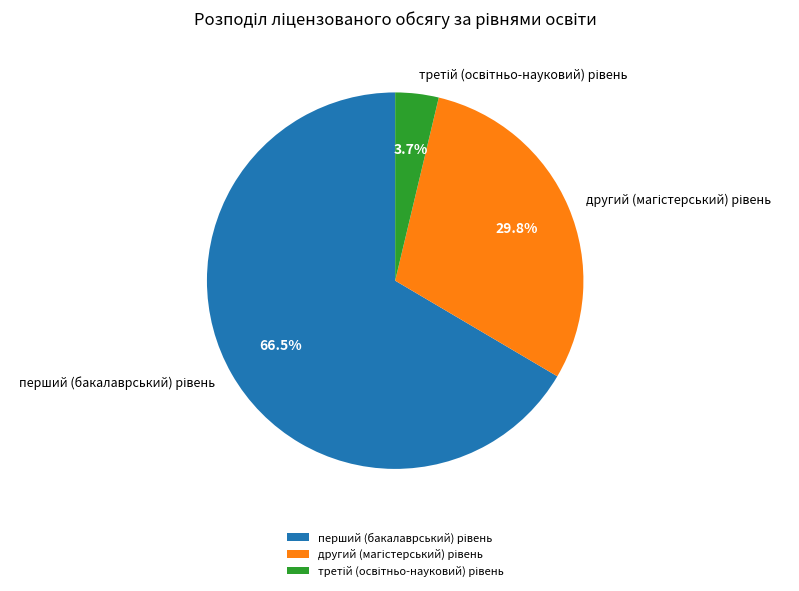

Does any single category account for the majority?

Yes